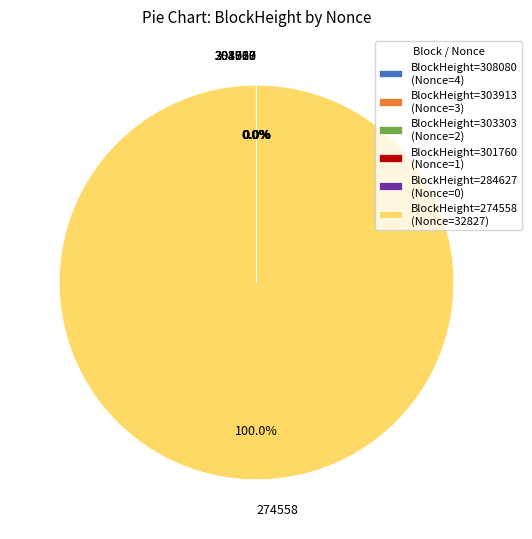

Is there a majority slice in this chart?

Yes